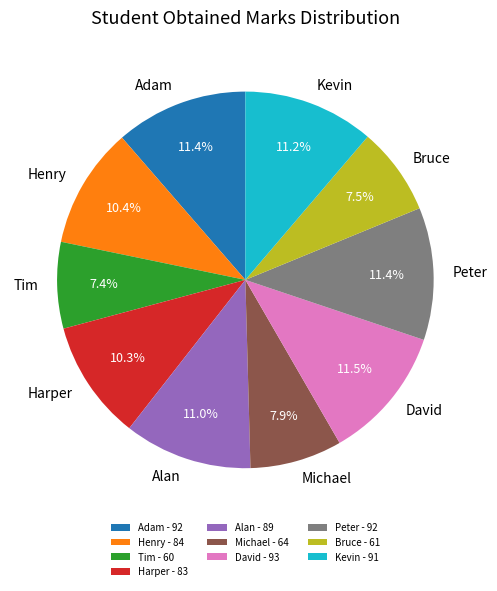

Which has a higher value, Harper - 83 or Tim - 60?

Harper - 83